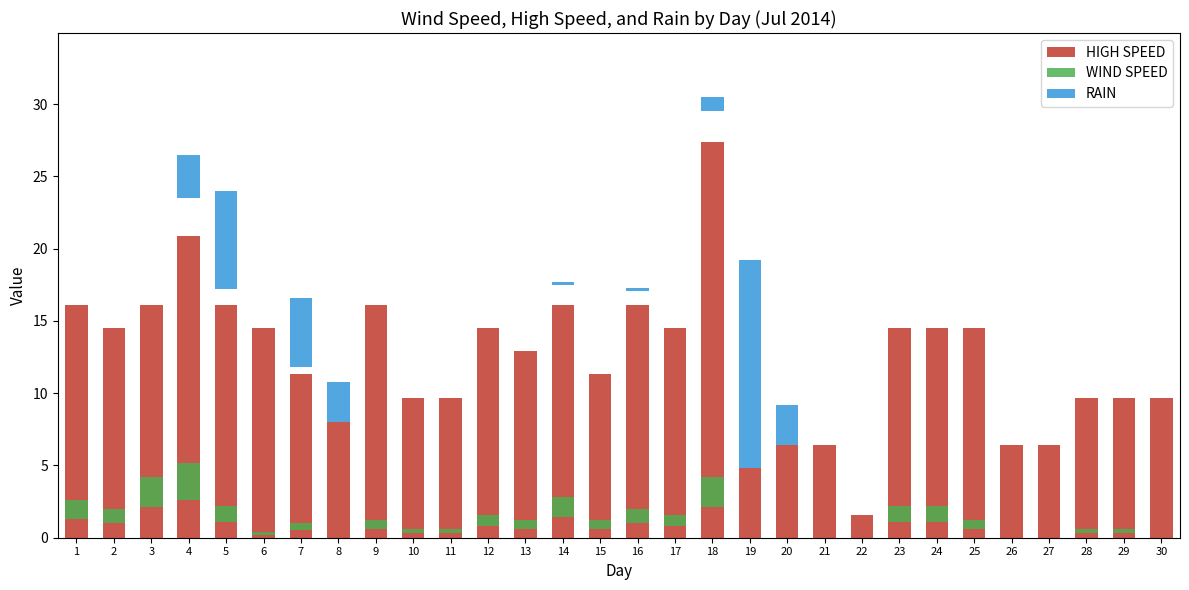

What is the sum of the HIGH SPEED values at 17 and 16?

30.6